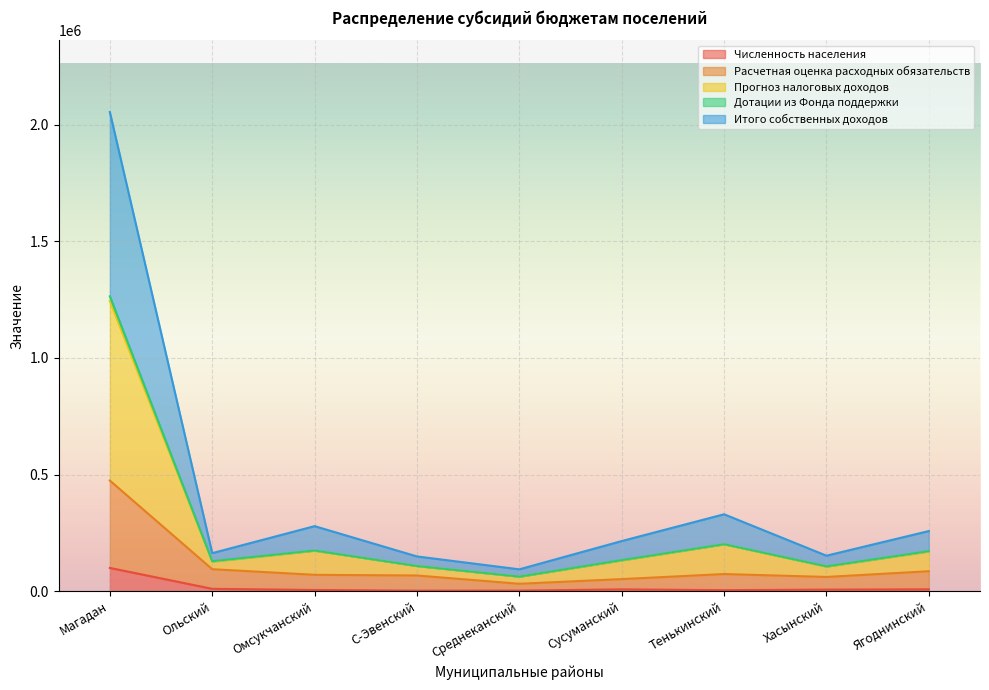

What is the label of the 4th point from the right?

Сусуманский